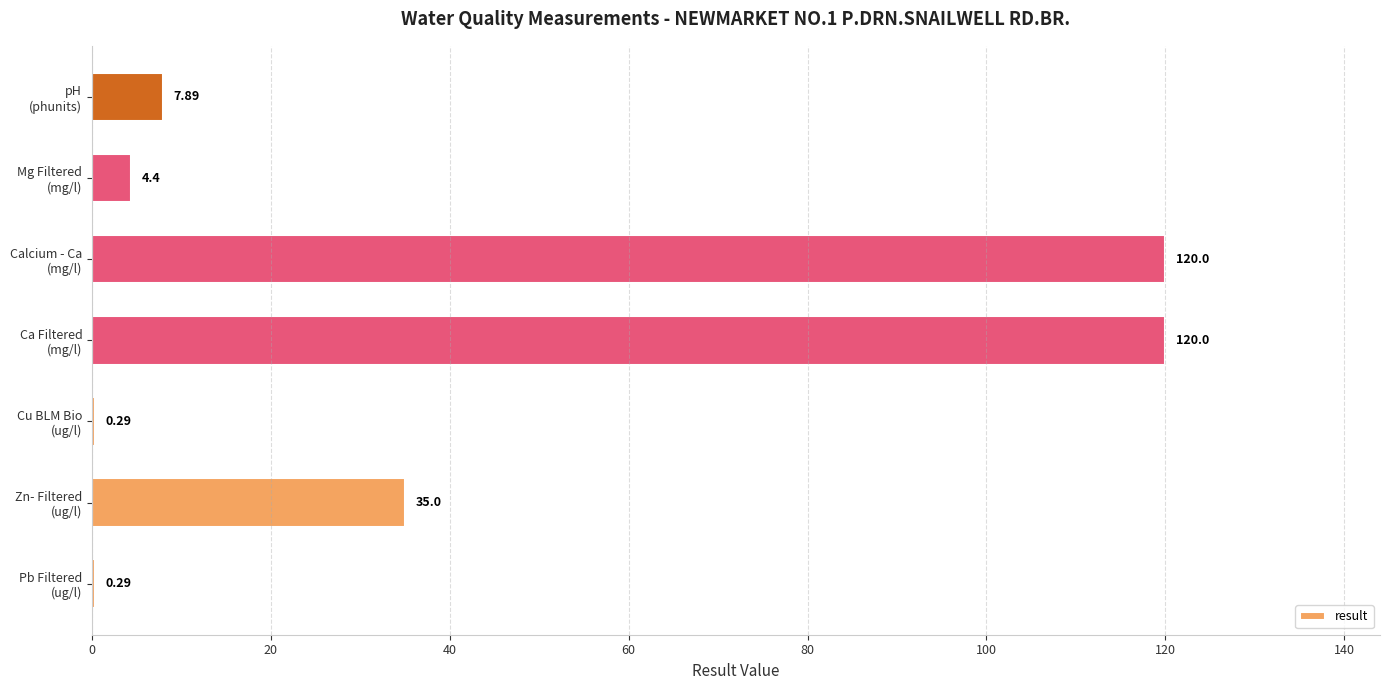

Count the number of data series in this chart.

1